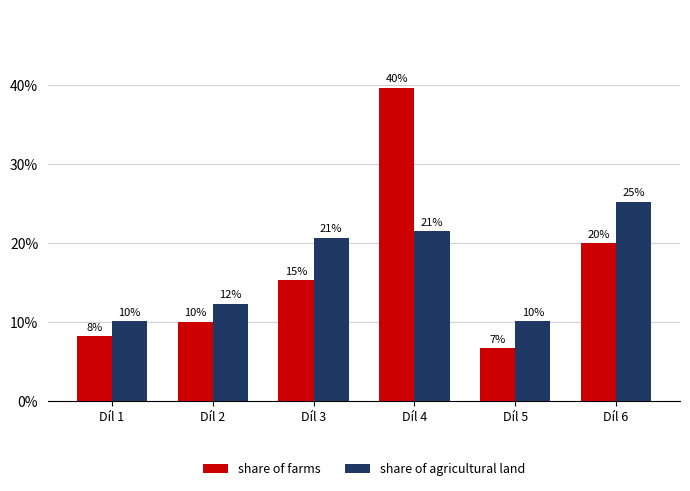

Rank the series at Díl 1 from lowest to highest value.

share of farms, share of agricultural land